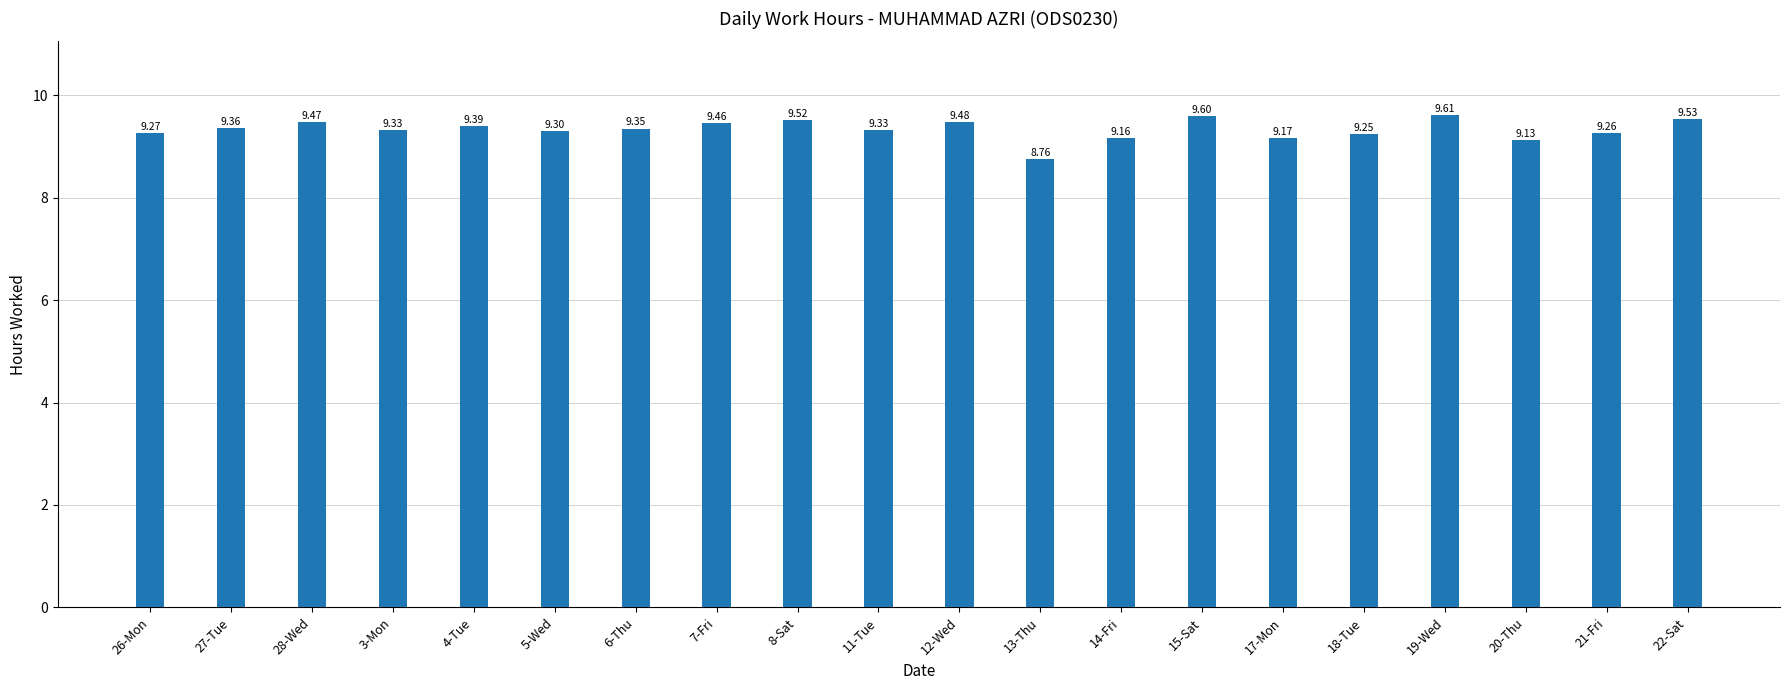

What is the smallest value displayed?

8.8